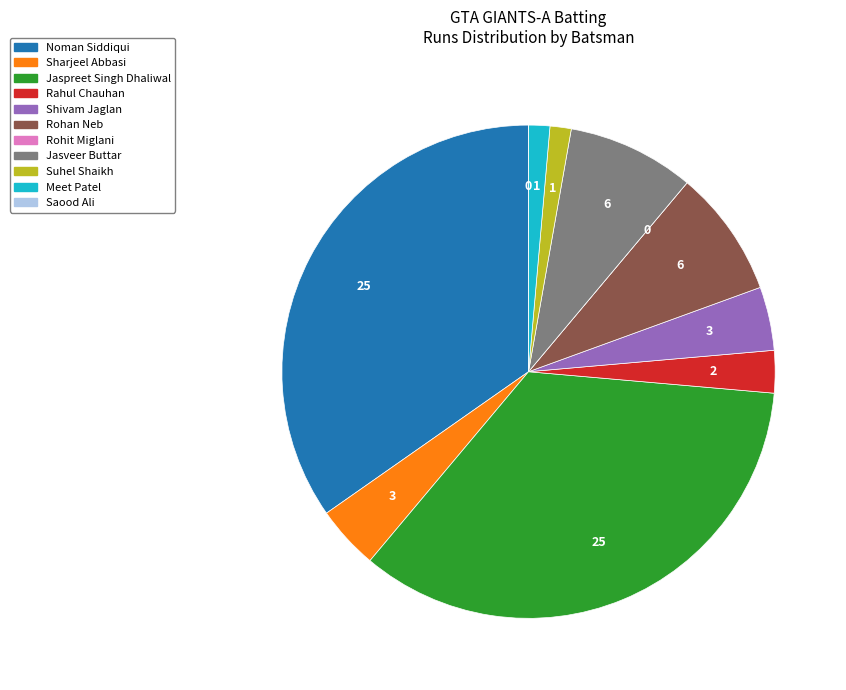

Does Jasveer Buttar represent more than half of the total?

No